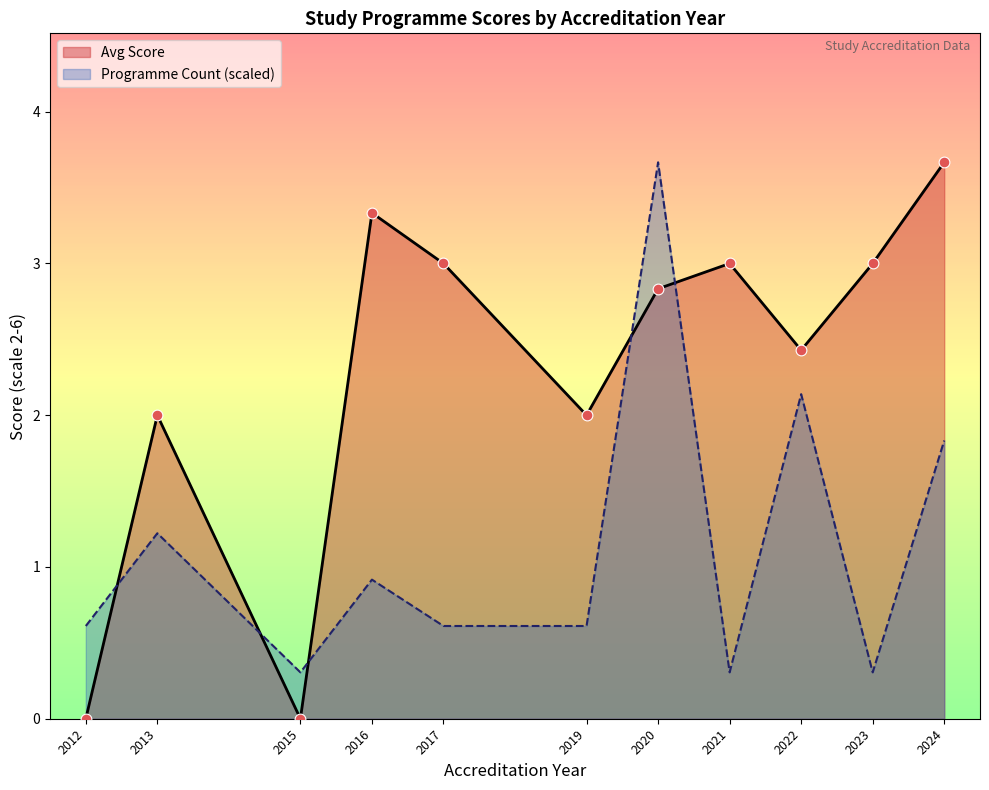

At how many categories does at least one series exceed 3?

3